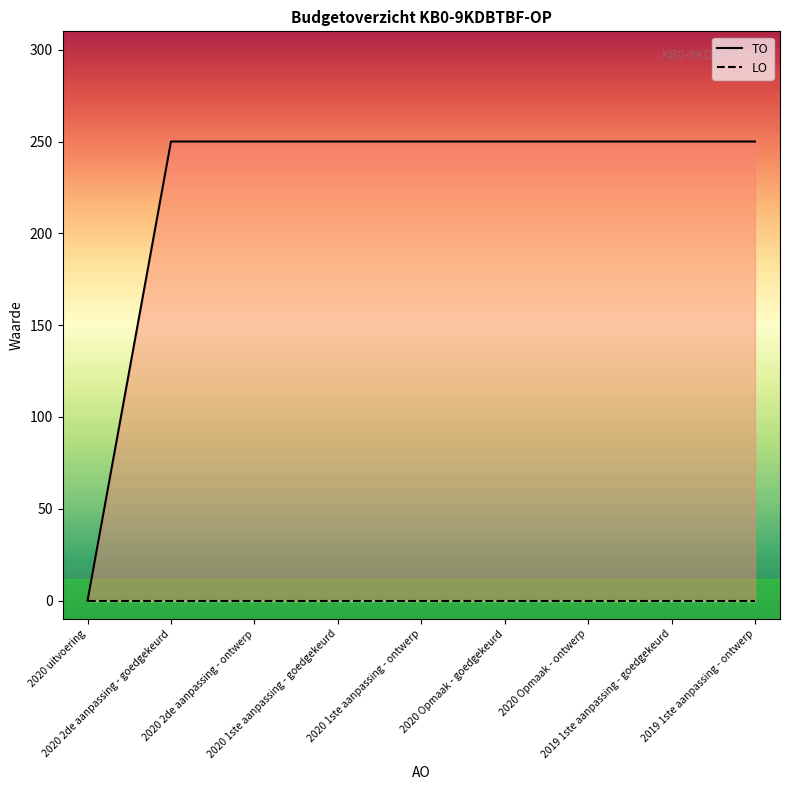

How many lines are shown in the chart?

2